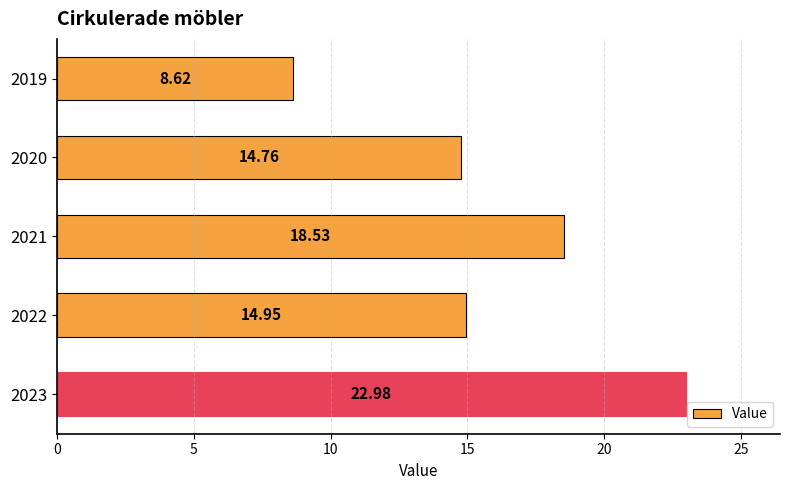

At which label is the value closest to 15?

2022